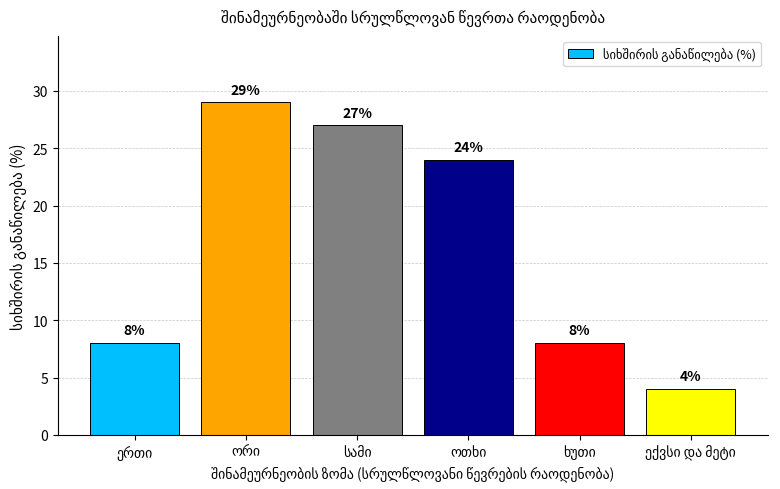

Reading right to left, transcribe all the data shown in this chart.

4	8	24	27	29	8